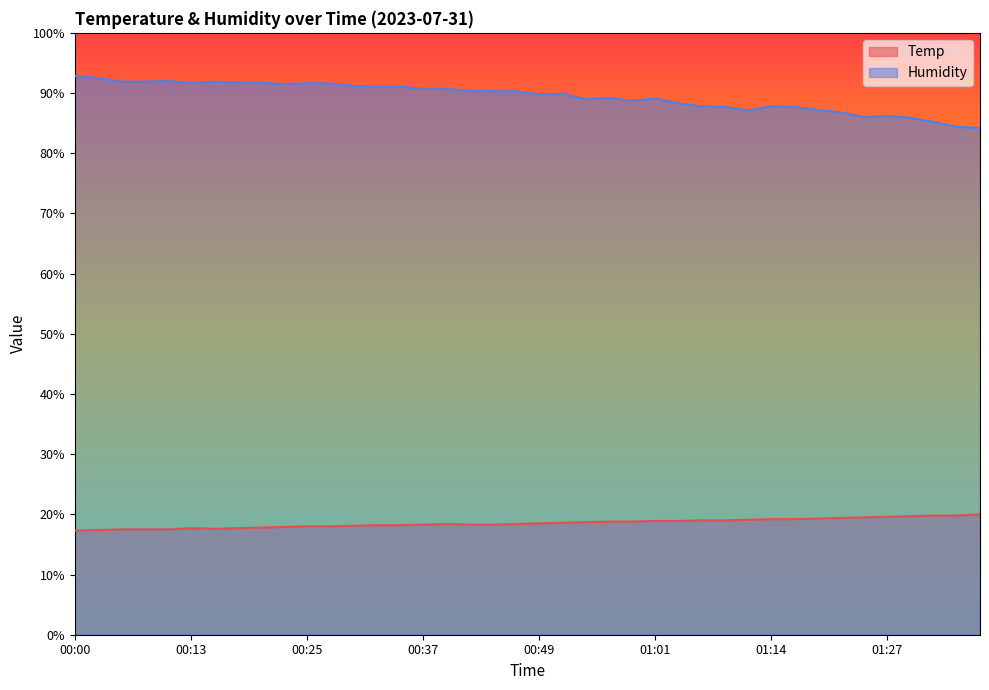

What is the label of the 15th point from the left?

00:35